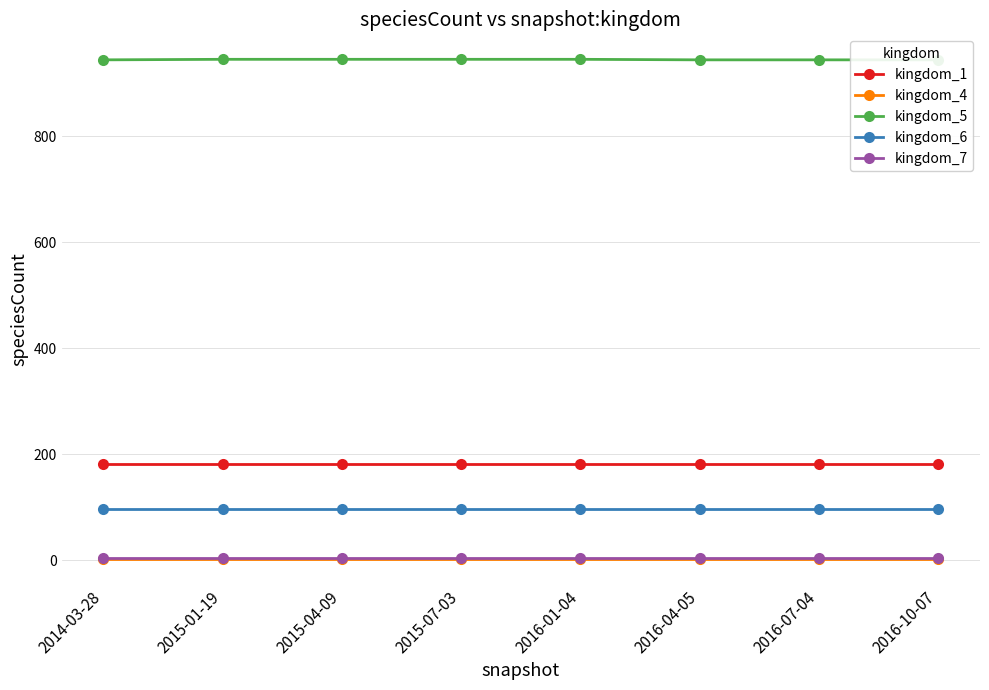

What are all the series names shown in the legend?

kingdom_1, kingdom_4, kingdom_5, kingdom_6, kingdom_7